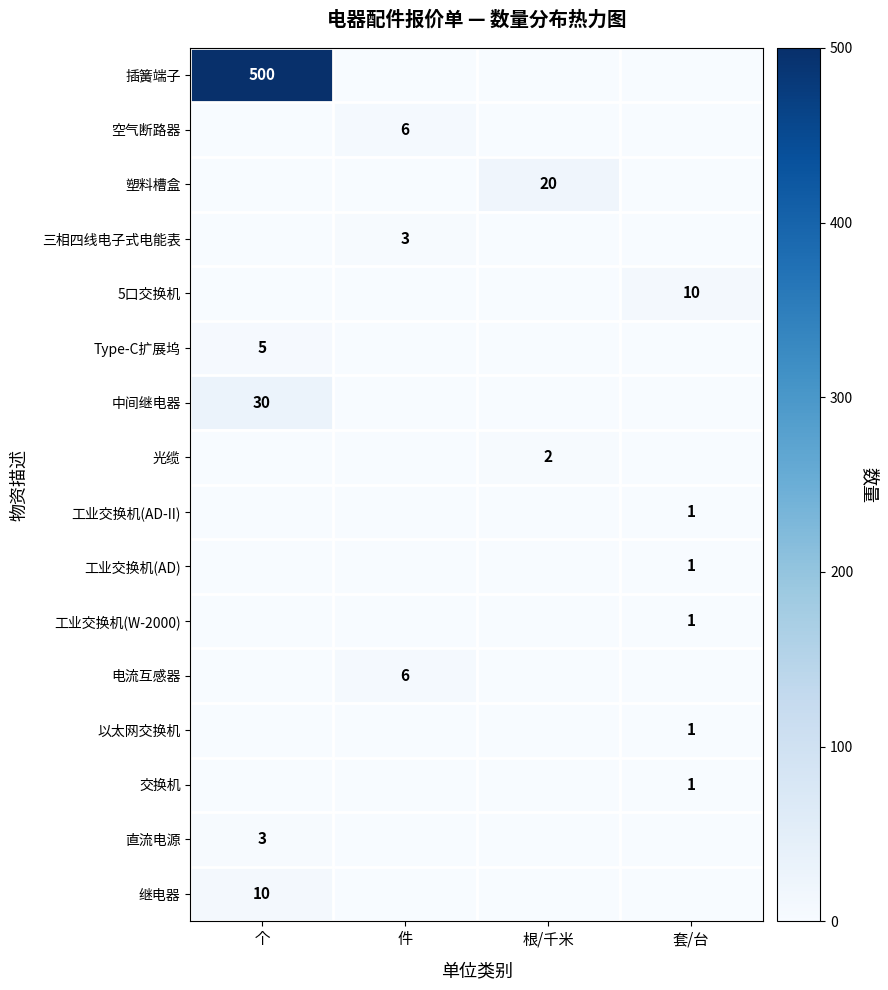

True or false: 5口交换机 has a value of 15 at 套/台.

False